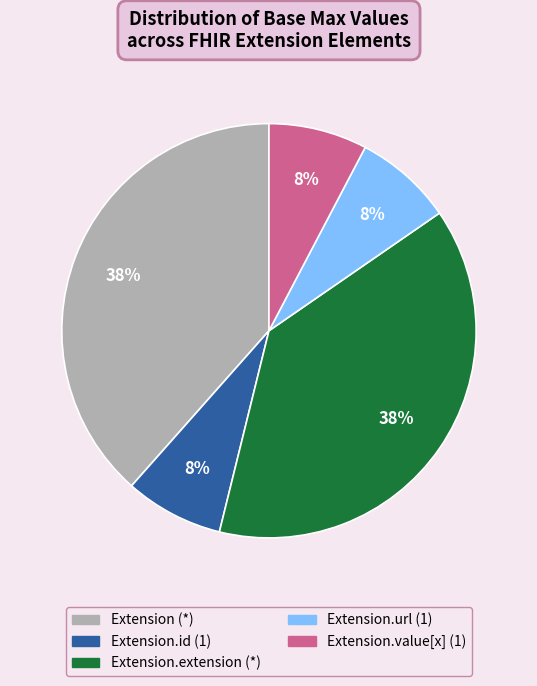

To the nearest percent, what is the average slice percentage?

20%